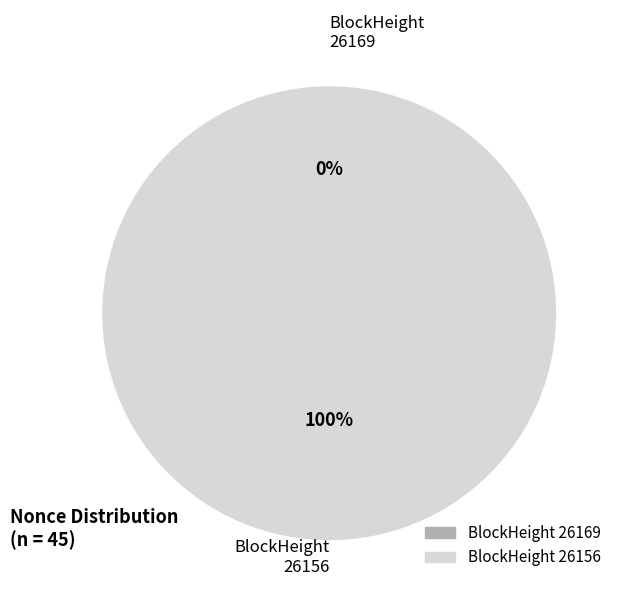

Does any single category account for the majority?

Yes